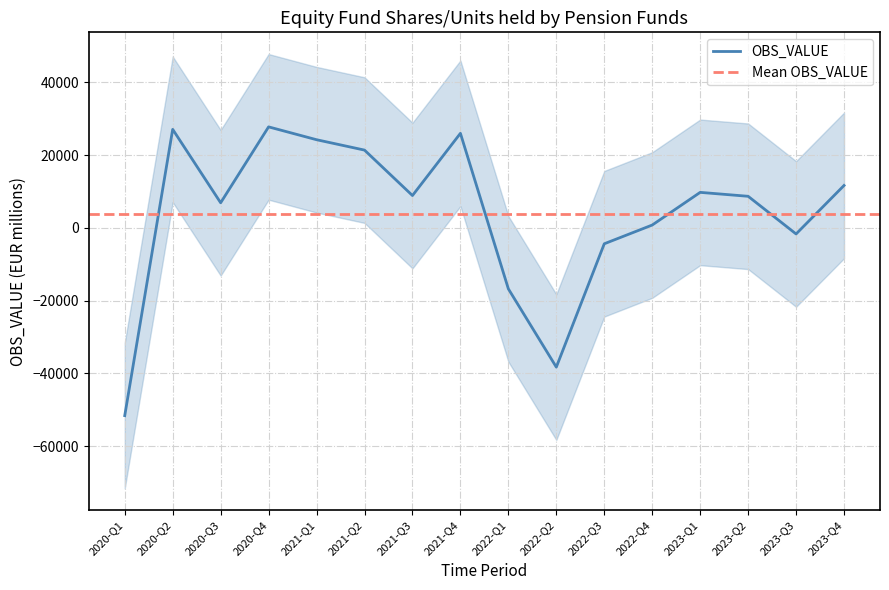

How many categories are shown in the chart?

16